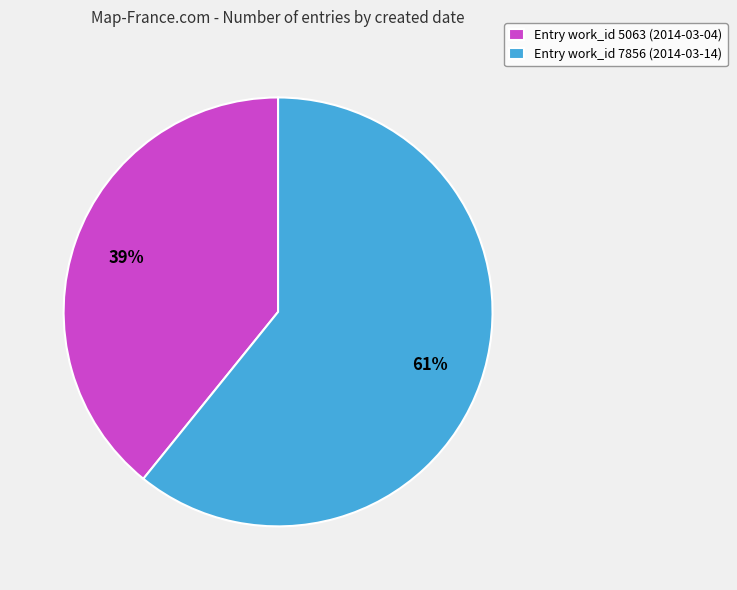

True or false: Entry work_id 7856 (2014-03-14) accounts for 61% of the total.

True